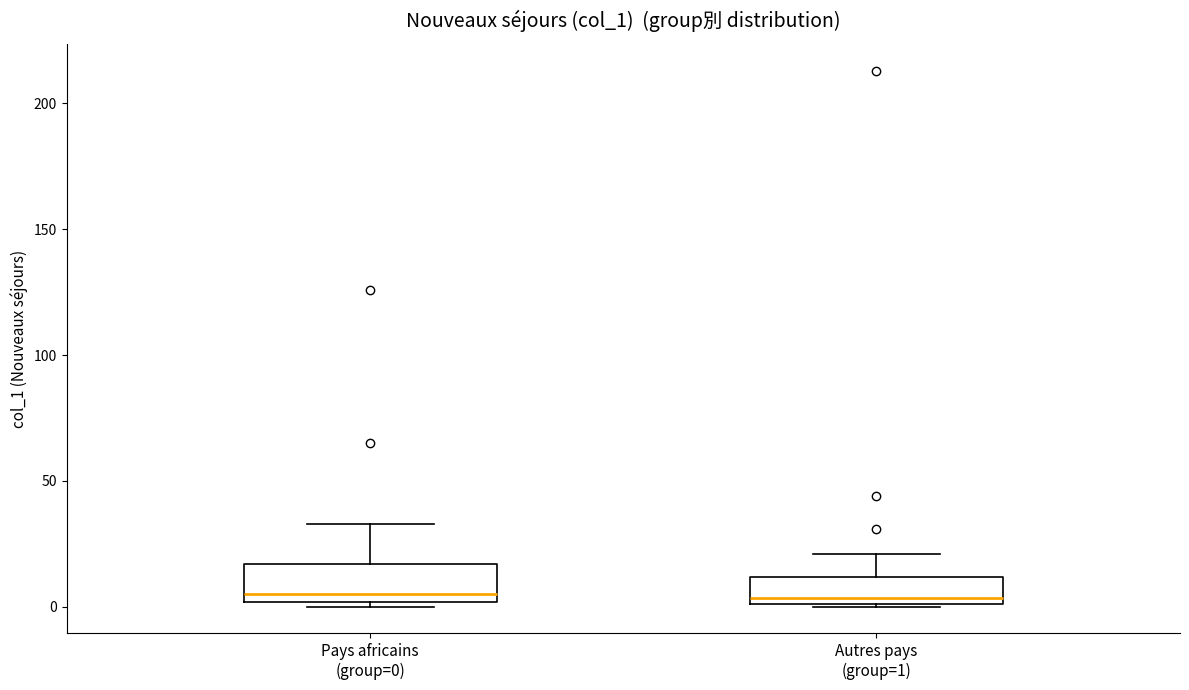

Where is the lower edge of the box for Autres pays (group=1) on the y-axis? The values are not printed on the chart, so give them approximately, as read against the axis.

0